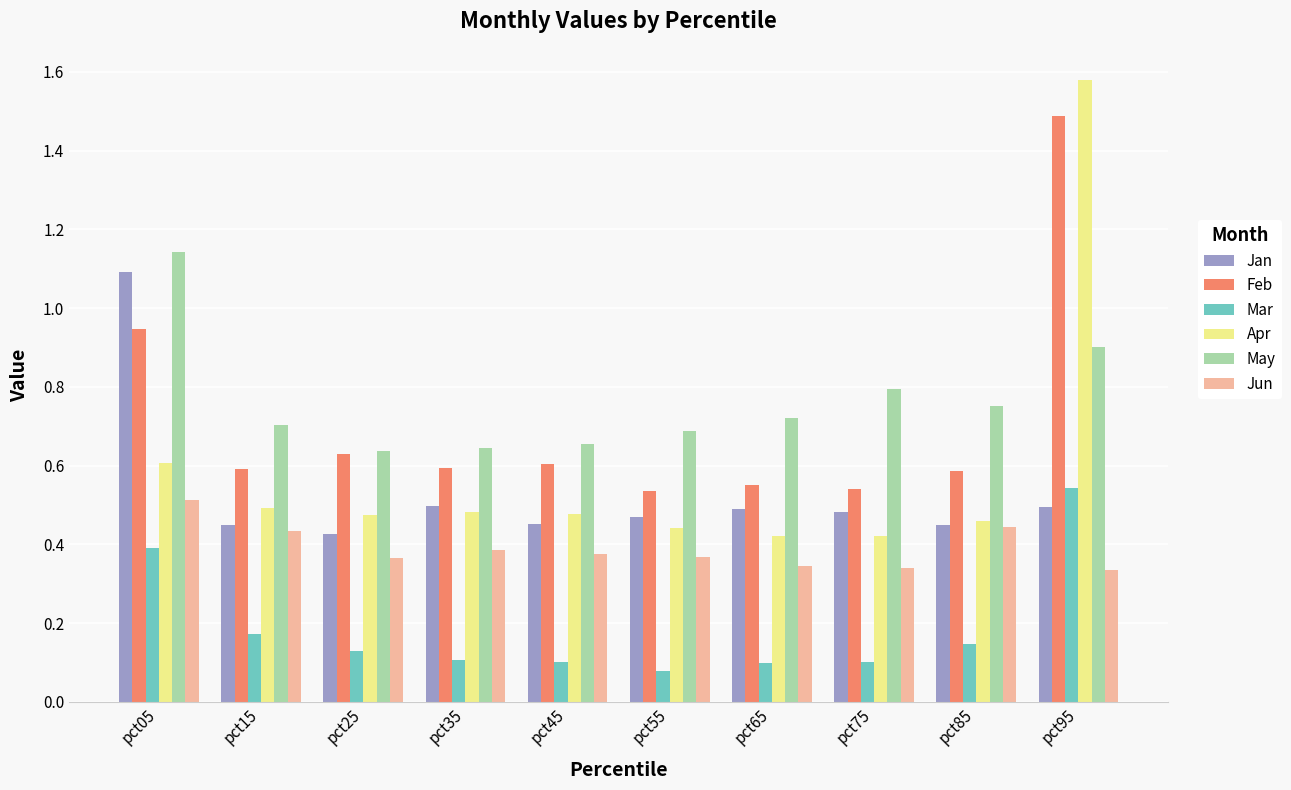

What is the difference between the maximum and minimum values in the Apr series?

1.2